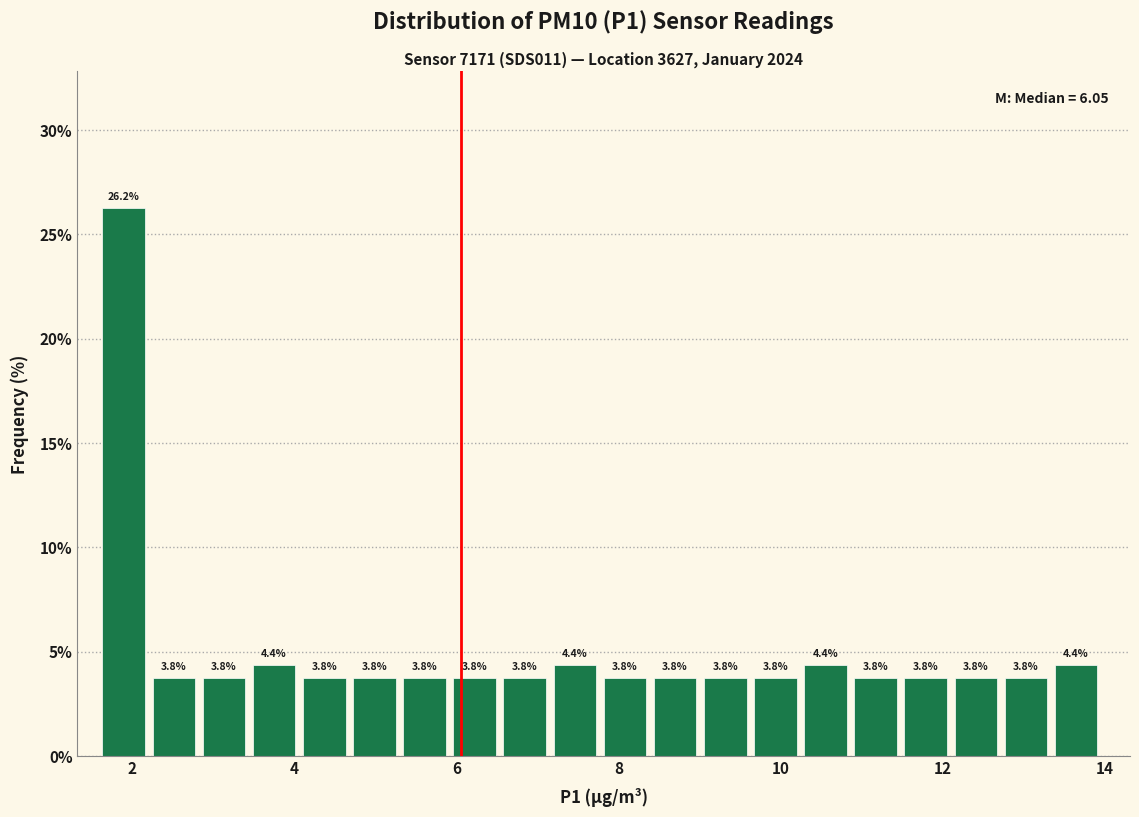

Around what value on the x-axis is the tallest bar? Give the approximate position of its centre, as read against the axis.

1.8